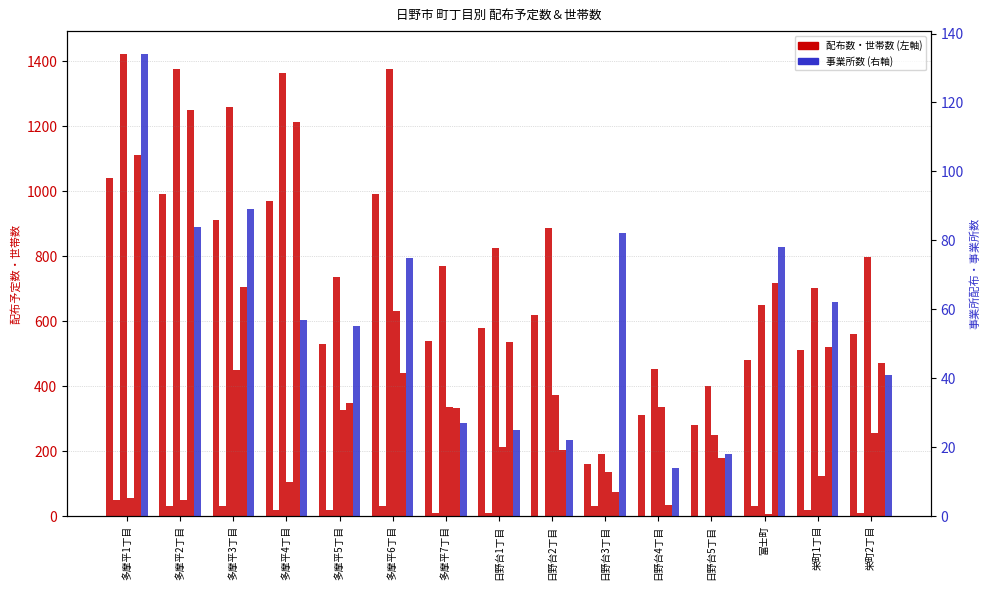

Reading right to left, what are all the values shown in this chart?

軒並み配布: 560	510	480	280	310	160	620	580	540	990	530	970	910	990	1040
事業所配布: 10	20	30	0	0	30	0	10	10	30	20	20	30	30	50
世帯数: 797	702	649	401	453	190	886	824	770	1374	735	1364	1258	1377	1421
一戸建世帯数: 255	124	7	248	337	135	371	211	336	631	327	106	449	48	56
集合住宅世帯数: 472	519	716	180	35	74	202	535	331	440	348	1211	706	1249	1110
事業所数: 41	62	78	18	14	82	22	25	27	75	55	57	89	84	134